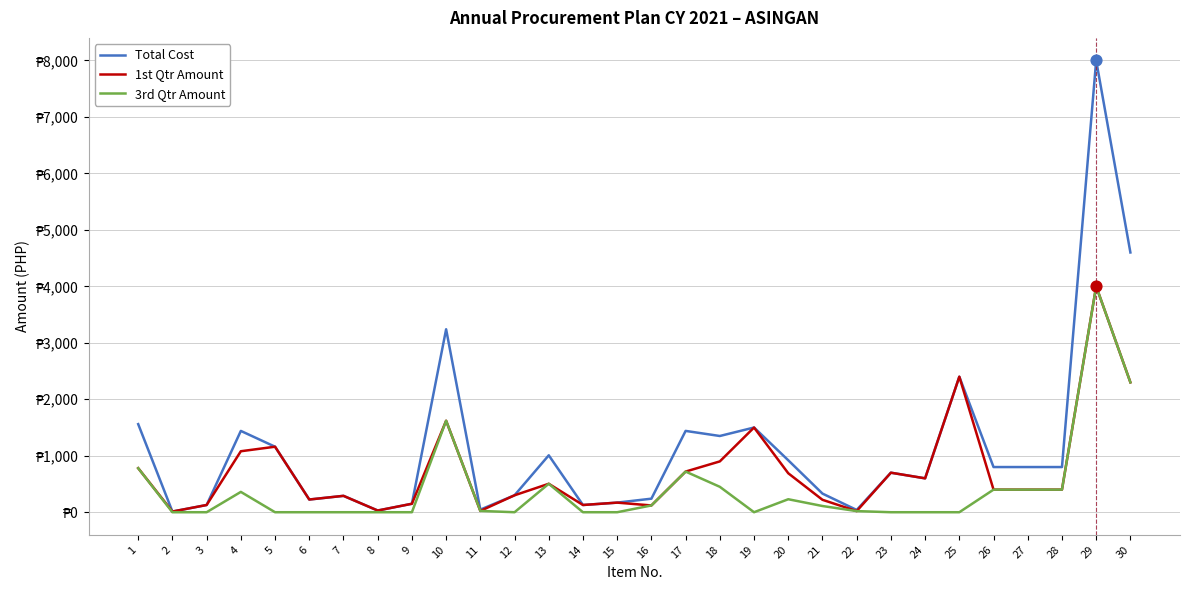

Does the chart have visible grid lines?

Yes